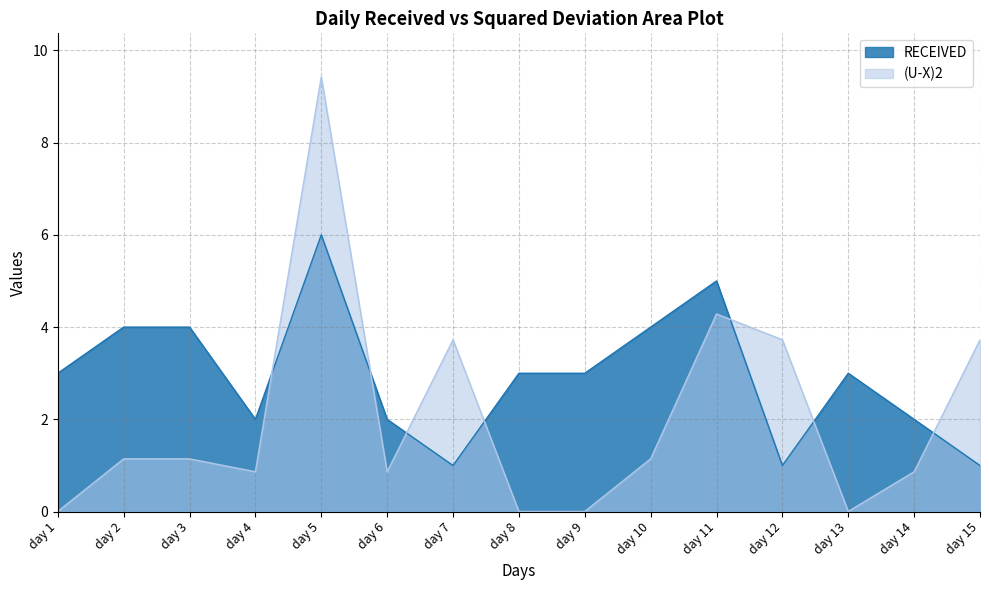

How many data points in RECEIVED are above 3?

5